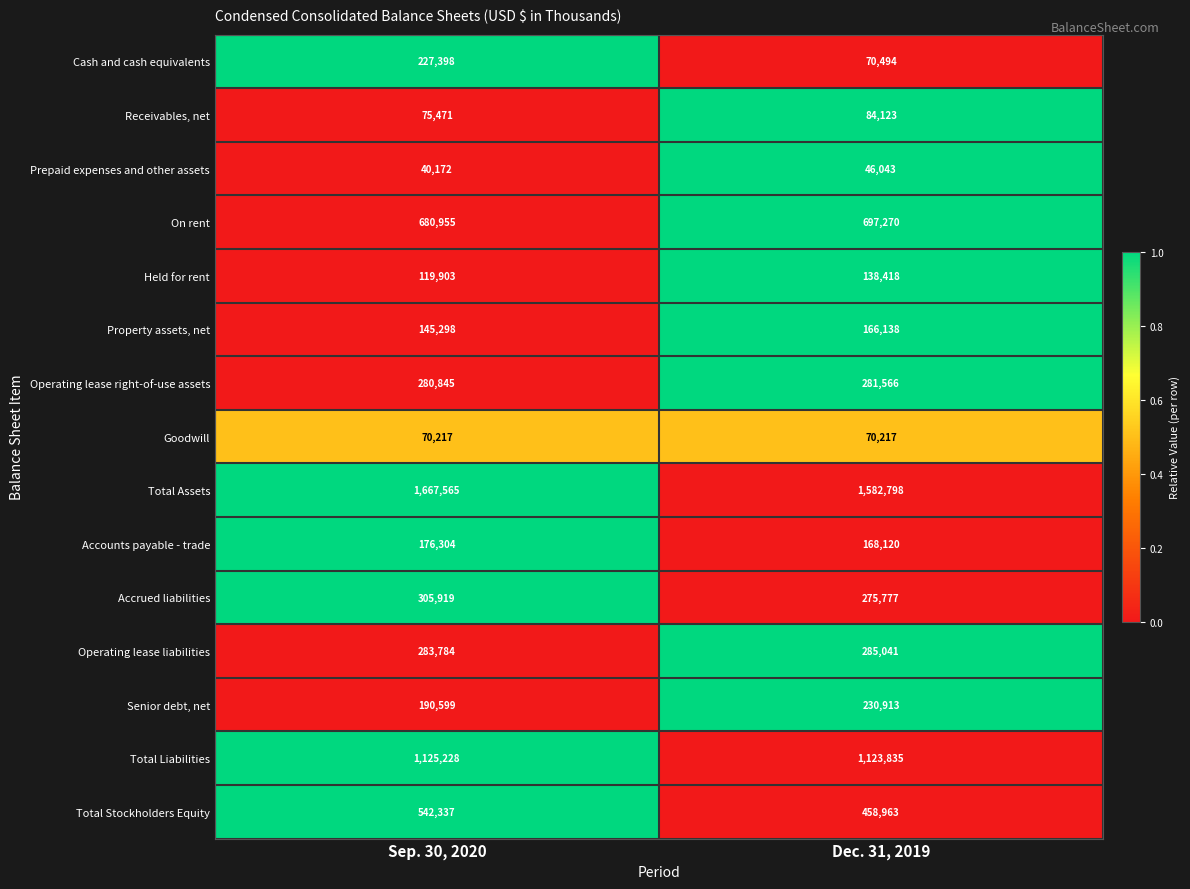

Which series has the largest range (max minus min)?

Cash and cash equivalents